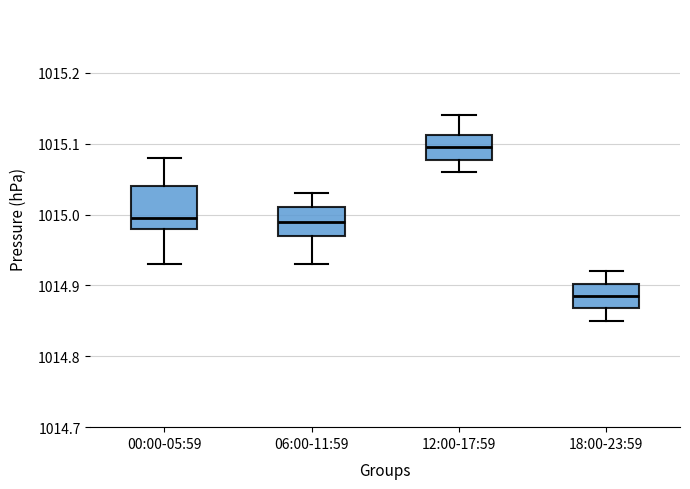

Reading left to right, transcribe this box plot: for each box, give where its median line is, the range the box spans, and where its two whiskers end, as read against the y-axis. The values are not printed on the chart, so give them approximately, as read against the axis.

00:00-05:59: median 1015.00, box 1014.98 to 1015.04, whiskers 1014.93 to 1015.08
06:00-11:59: median 1014.99, box 1014.97 to 1015.01, whiskers 1014.93 to 1015.03
12:00-17:59: median 1015.10, box 1015.08 to 1015.11, whiskers 1015.06 to 1015.14
18:00-23:59: median 1014.89, box 1014.87 to 1014.90, whiskers 1014.85 to 1014.92